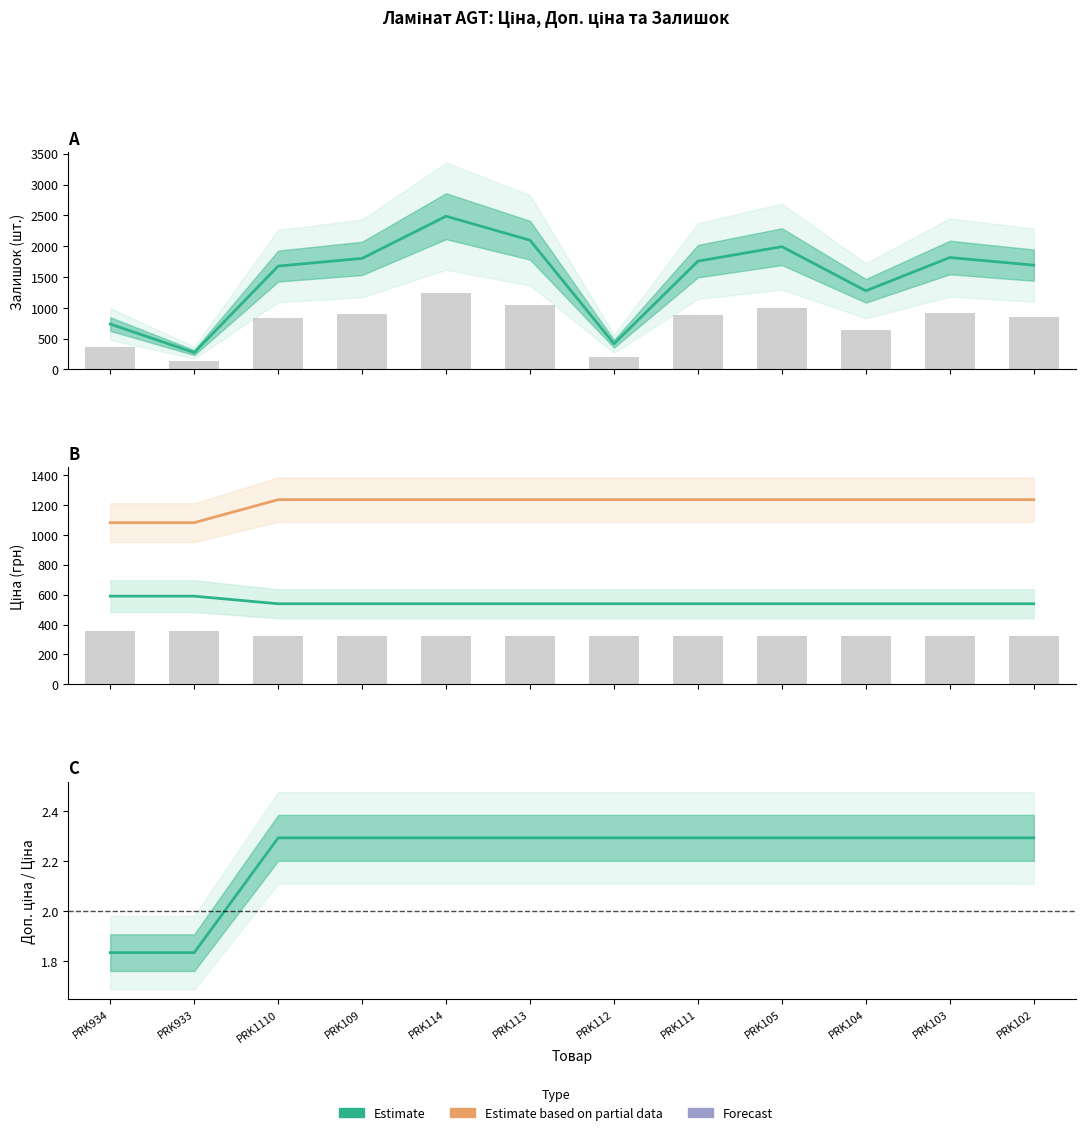

What position from the right is PRK105?

4